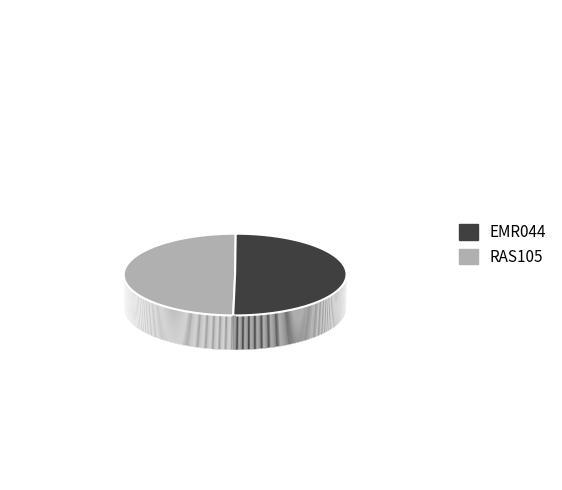

What is the majority slice?

EMR044